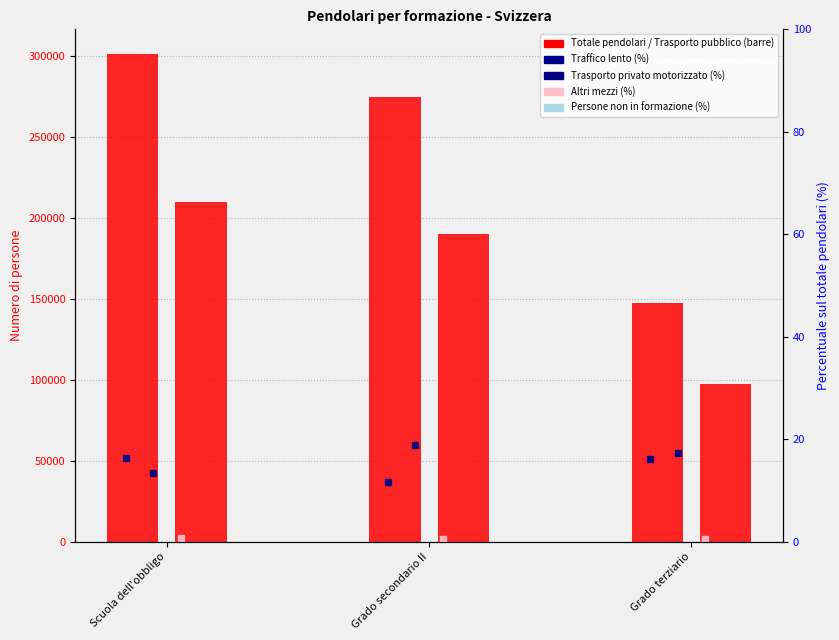

What is the total value across all series at Grado secondario II?

465903.8